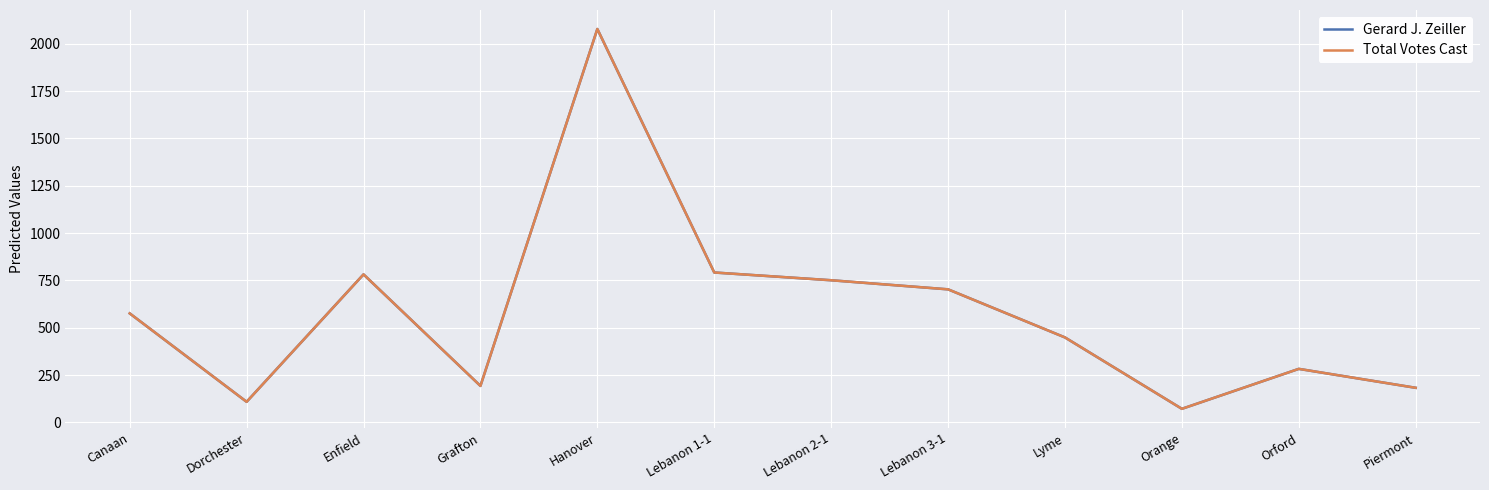

Reading left to right, transcribe all the data shown in this chart.

Gerard J. Zeiller: 576	109	782	193	2078	792	751	703	449	72	283	183
Total Votes Cast: 576	109	782	193	2078	792	751	703	449	72	283	183